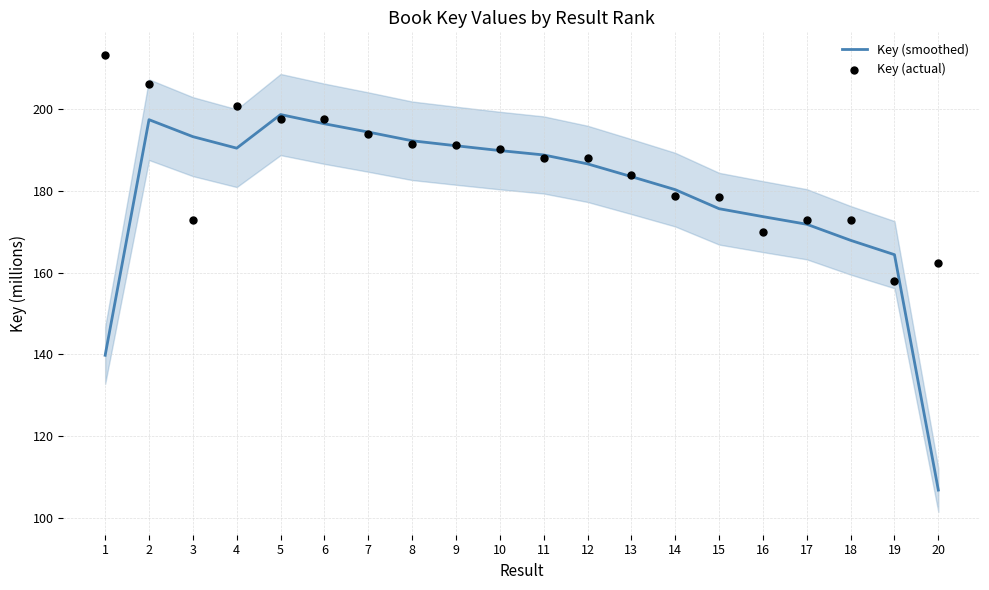

Which series has the largest Y range (max minus min)?

Key (smoothed)